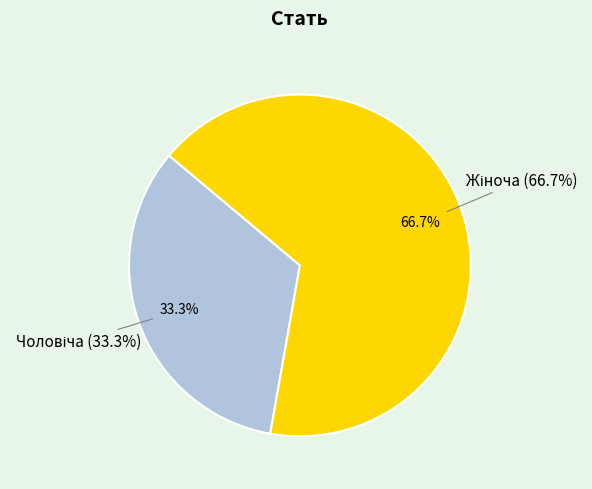

Between Жіноча and Чоловіча, which is larger?

Жіноча